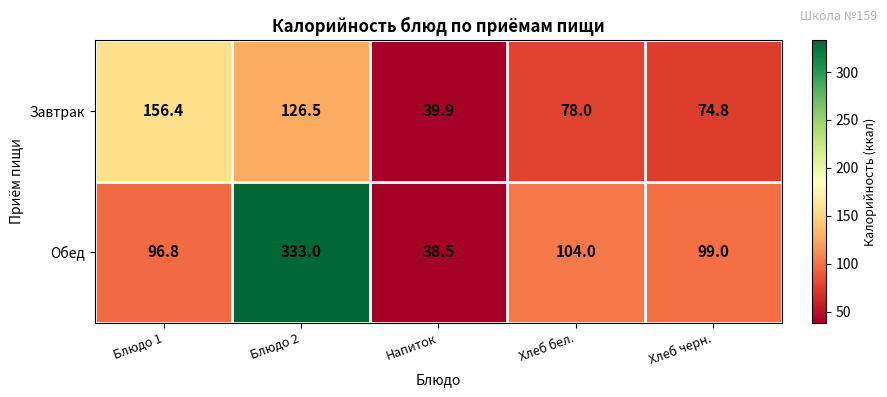

At which label does Завтрак reach its peak?

Блюдо 1